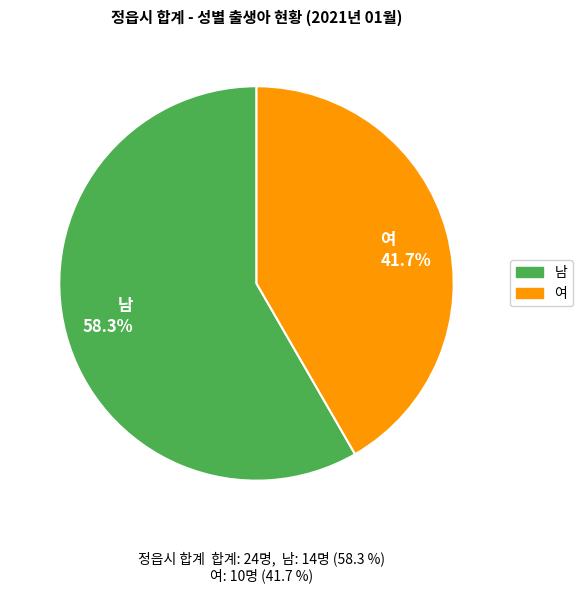

Which slice represents more than half of the pie?

남